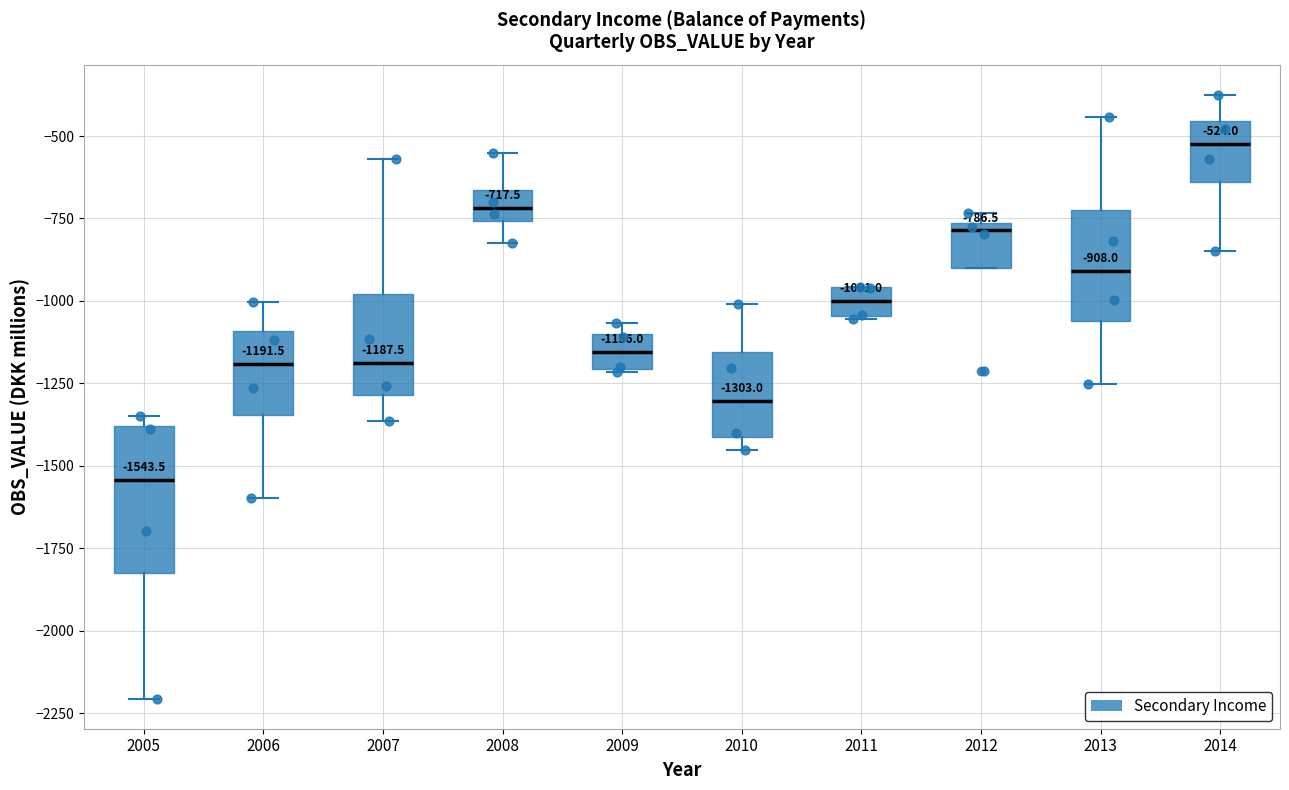

Which box is the tallest, from its lower edge to its upper edge?

2005